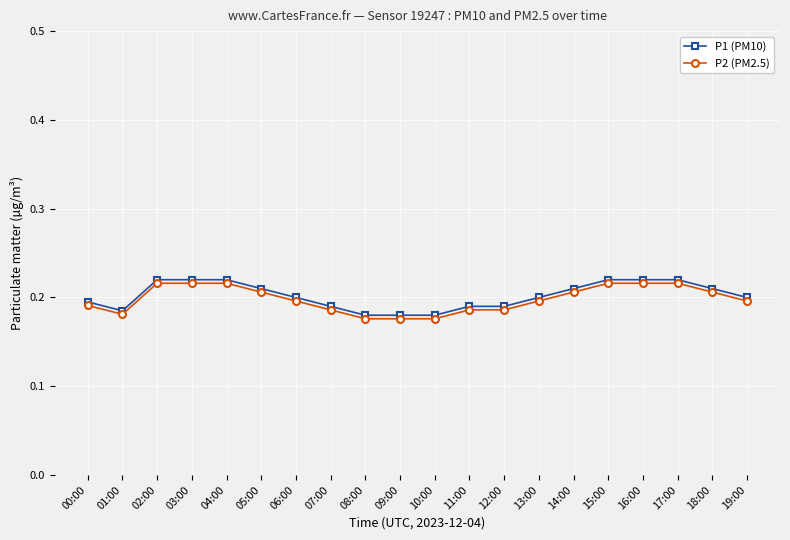

True or false: P2 (PM2.5) has a value of 0.2 at 05:00.

True